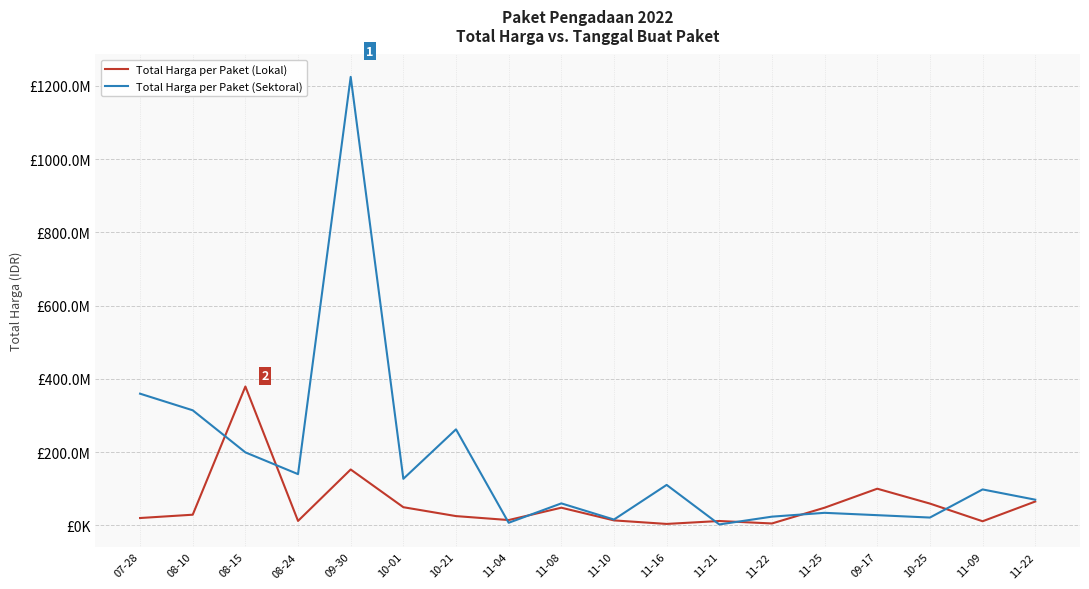

Reading left to right, transcribe all the data shown in this chart.

Total Harga per Paket (Lokal): 07-28=19950000	08-10=29000000	08-15=379075000	08-24=12000000	09-30=152477000	10-01=49478000	10-21=25200000	11-04=14400000	11-08=48140000	11-10=13442000	11-16=3825000	11-21=11800000	11-22=5093000	11-25=48140000	09-17=100000000	10-25=59375000	11-09=11100000	11-22=65000000
Total Harga per Paket (Sektoral): 07-28=359500000	08-10=314121780	08-15=199200000	08-24=139800000	09-30=1224682000	10-01=127000000	10-21=262118150	11-04=6936000	11-08=59935000	11-10=15787200	11-16=110389990	11-21=2395750	11-22=23680800	11-25=34132505	09-17=27720000	10-25=21231000	11-09=98000000	11-22=70000000